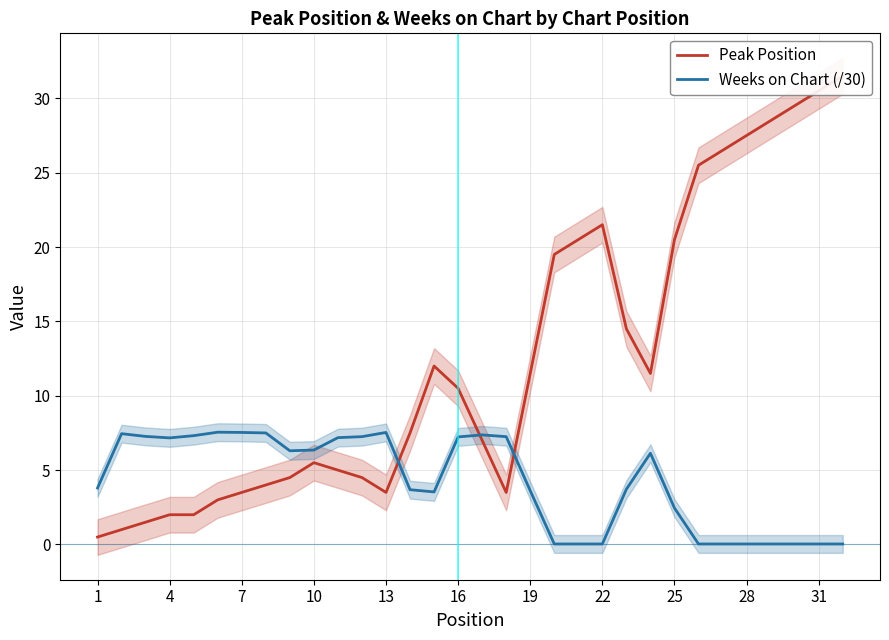

Does the chart have visible grid lines?

Yes